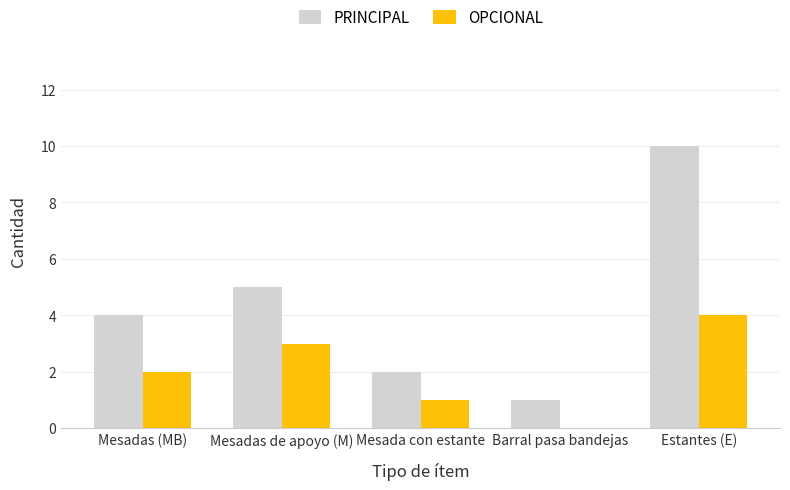

Between Mesadas (MB) and Barral pasa bandejas, which series saw the biggest shift?

PRINCIPAL